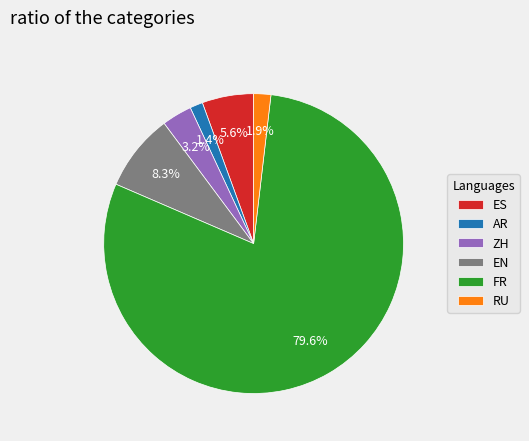

How many segments does this pie chart have?

6